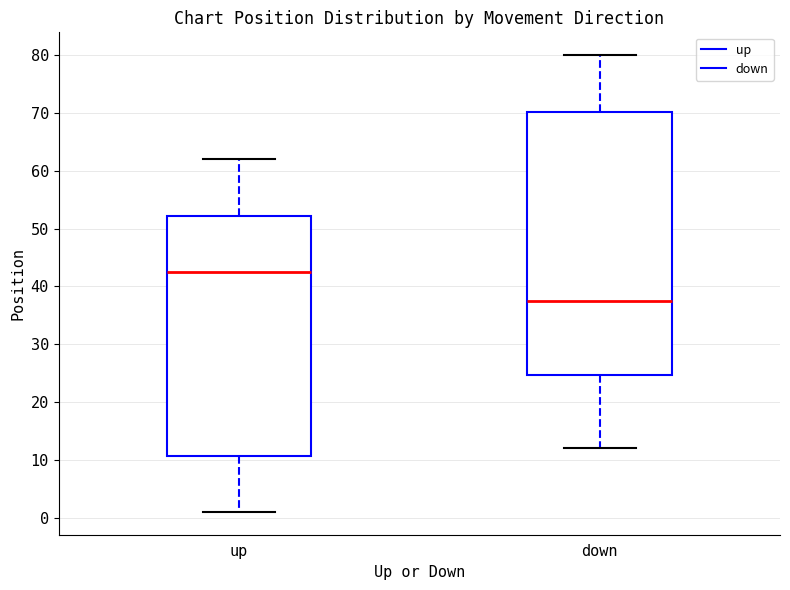

Which box is the tallest, from its lower edge to its upper edge?

down